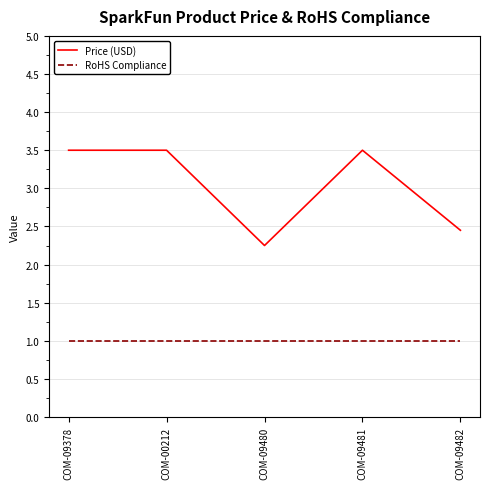

What position from the right is COM-09481?

2